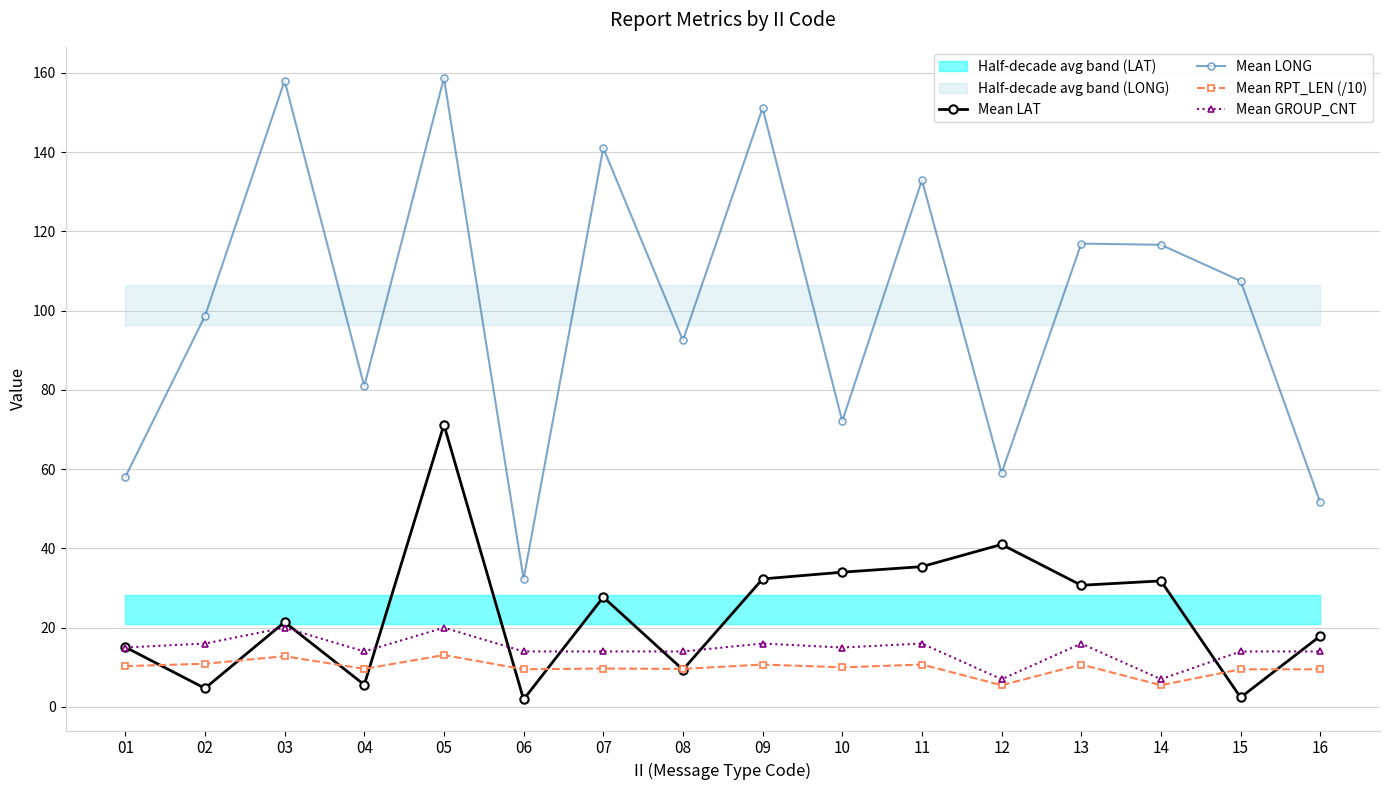

What is the average value of the Mean RPT_LEN (/10) series?

9.8